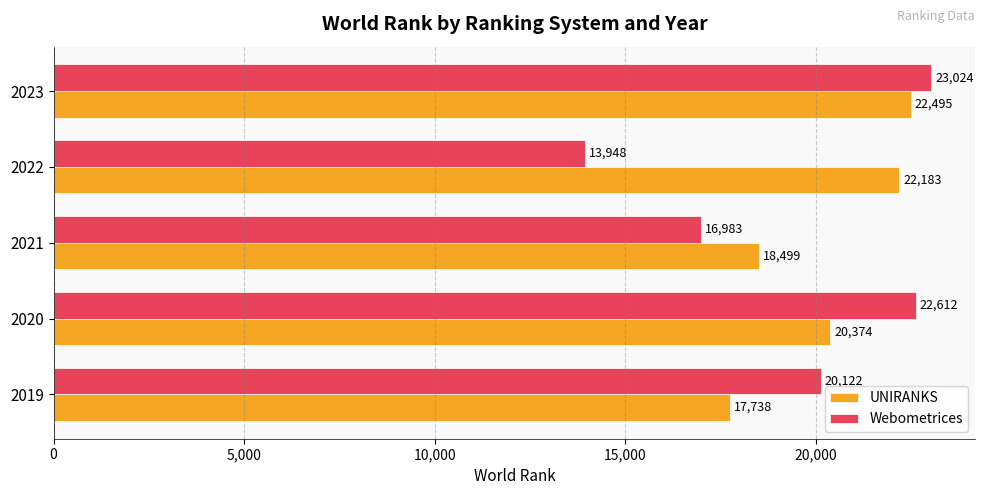

What is the difference between the maximum and minimum values in the UNIRANKS series?

4757